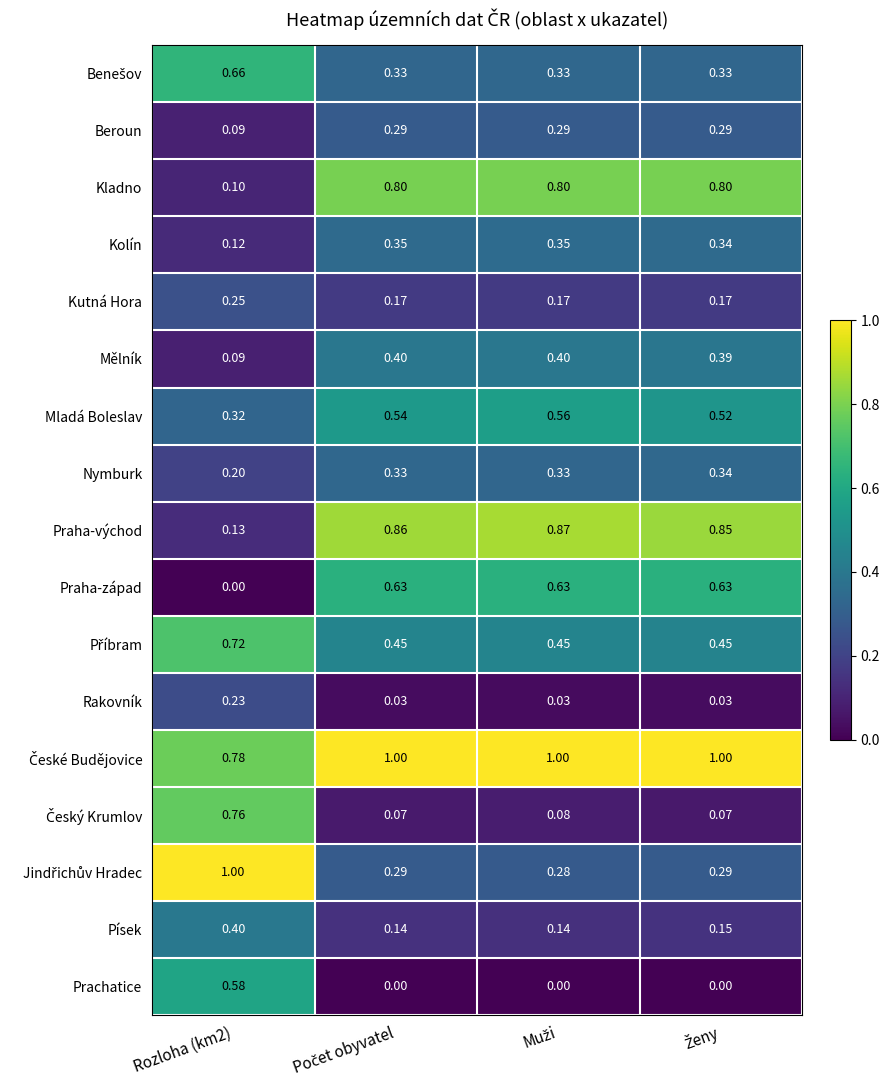

Which series has the widest spread of values?

Praha-východ